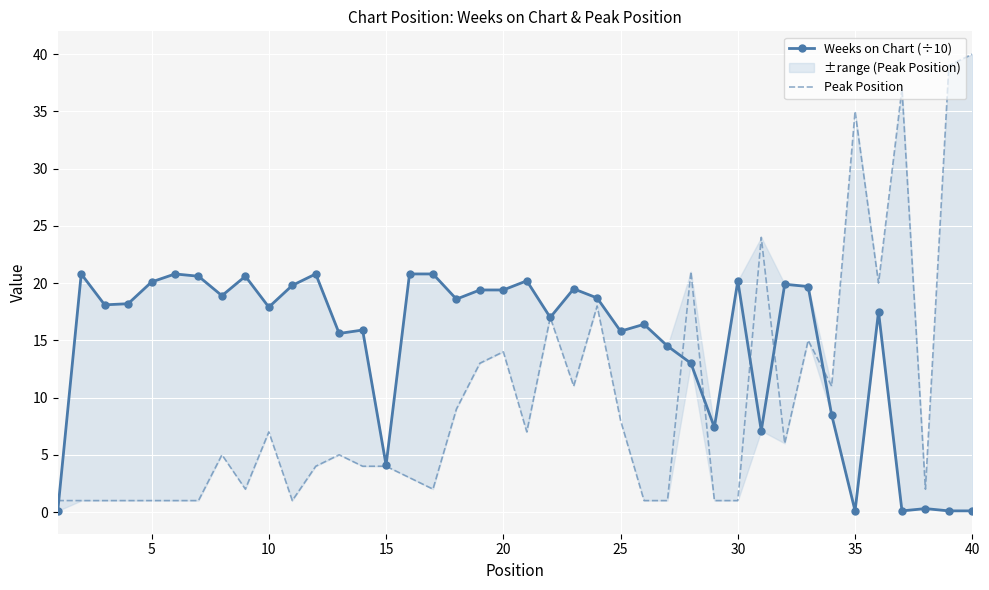

Which series ends up on top after the final intersection of Weeks on Chart (÷10) and Peak Position?

Peak Position